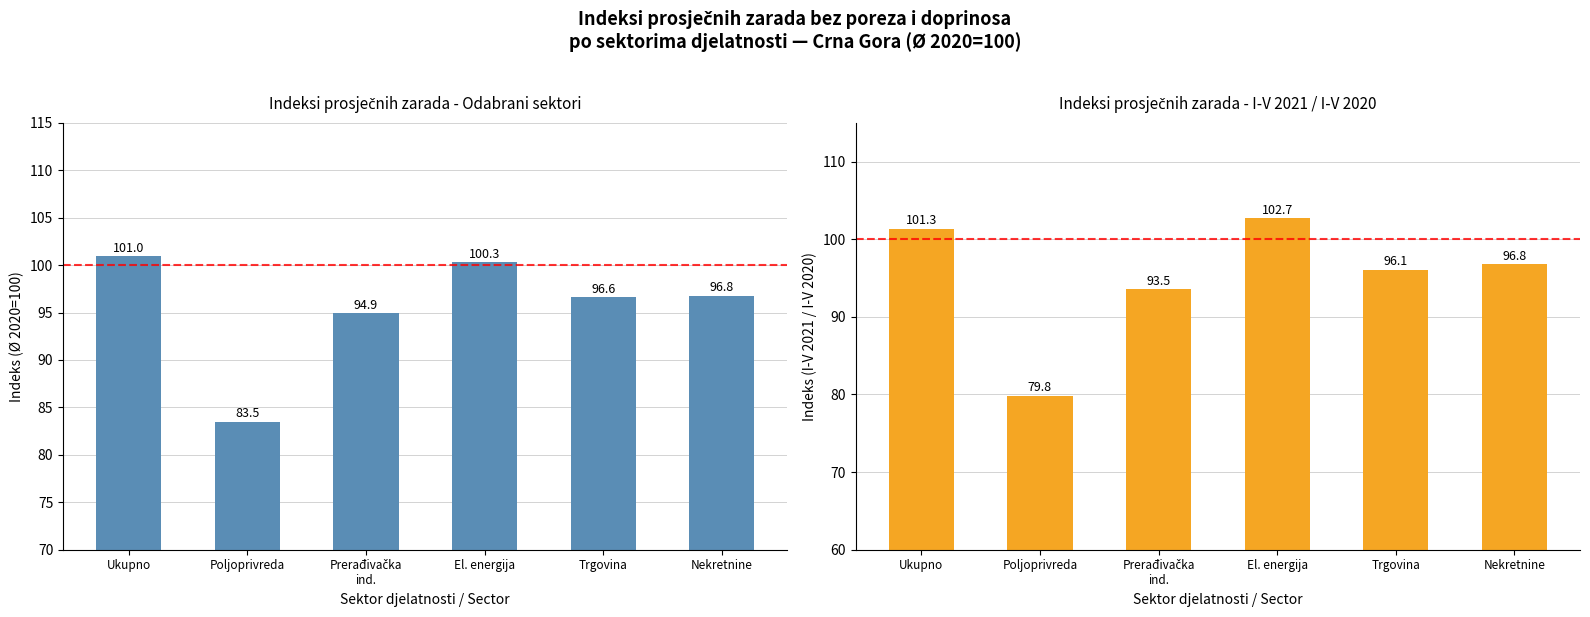

Which series has the largest total across all categories?

Ø I-V 2021